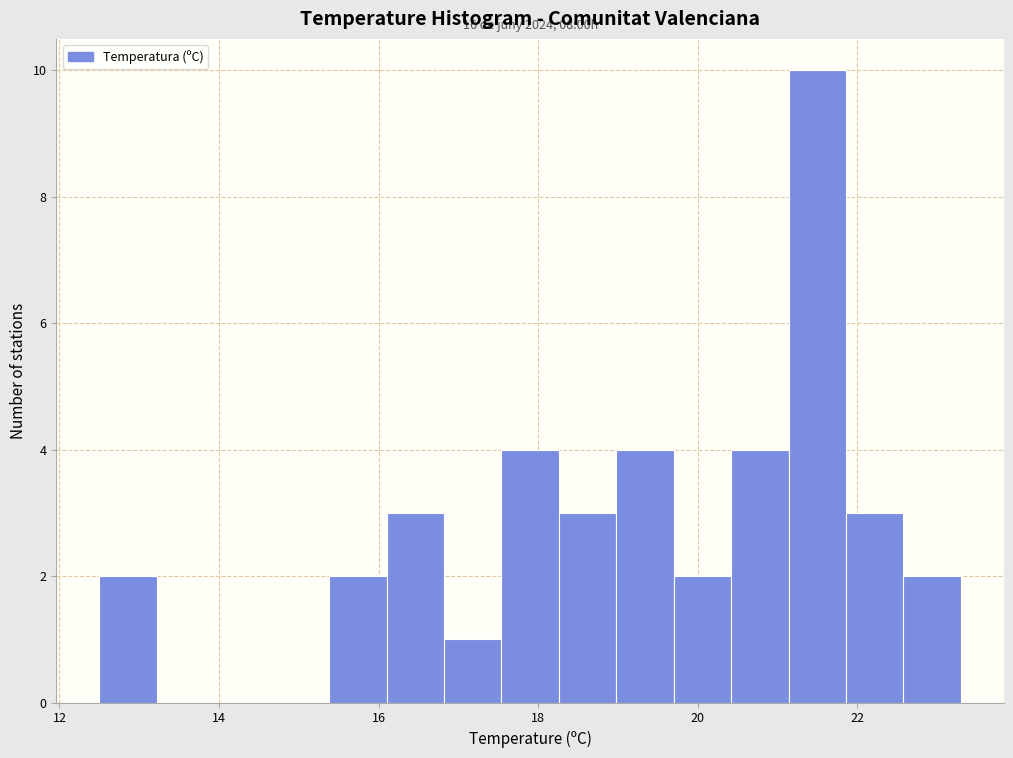

Read against the x-axis, roughly where is the centre of the tallest bar?

21.6